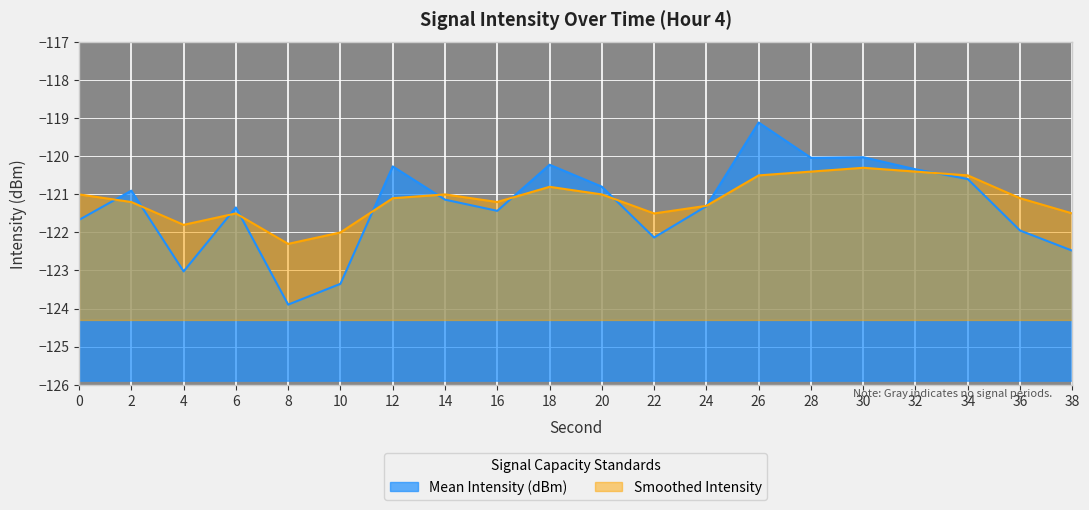

At which category does the chart reach its minimum across all series?

8